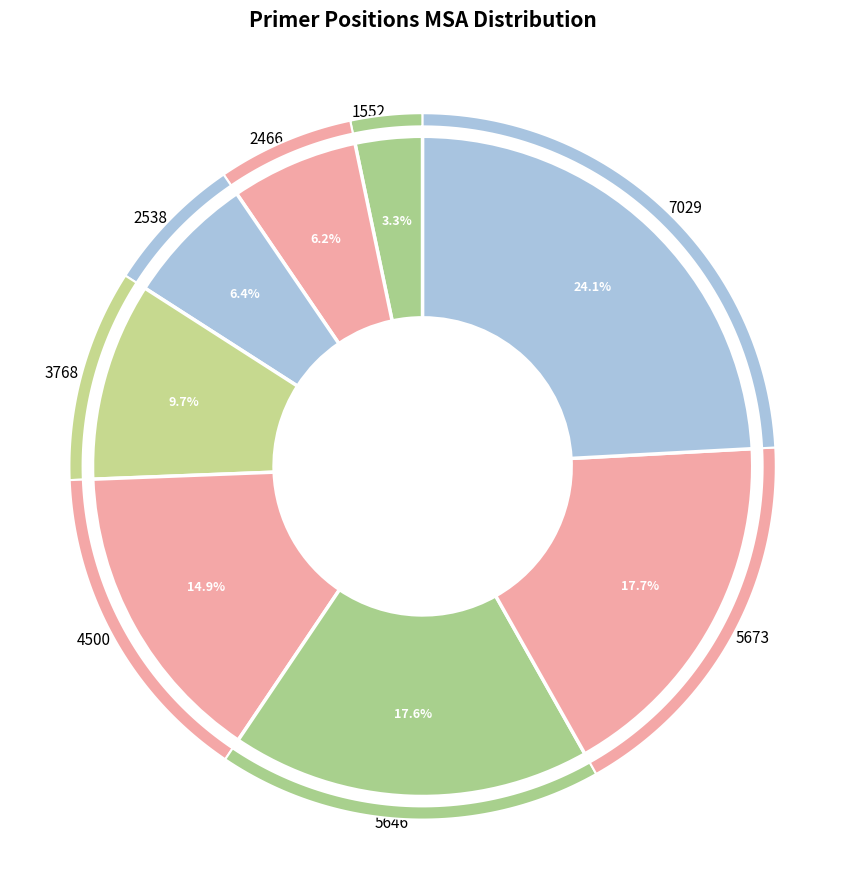

What is the ratio of the value at 2466 to the value at 5646?

0.4